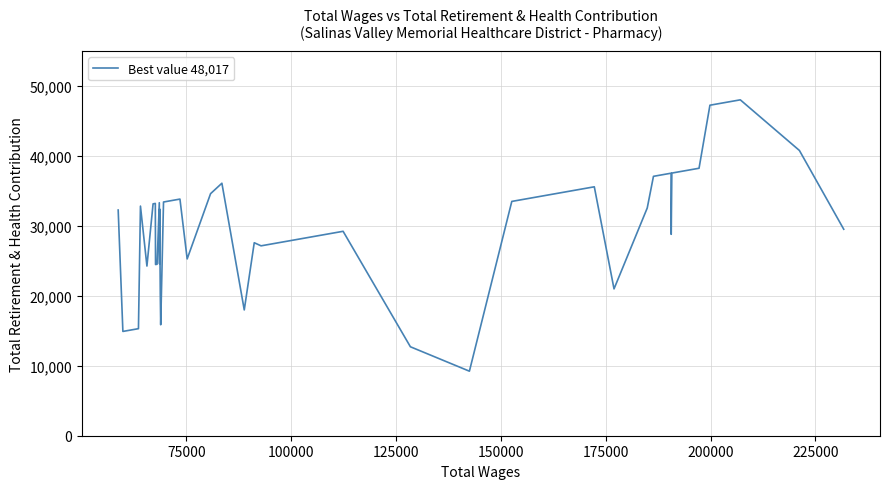

What is the smallest value displayed?

9227